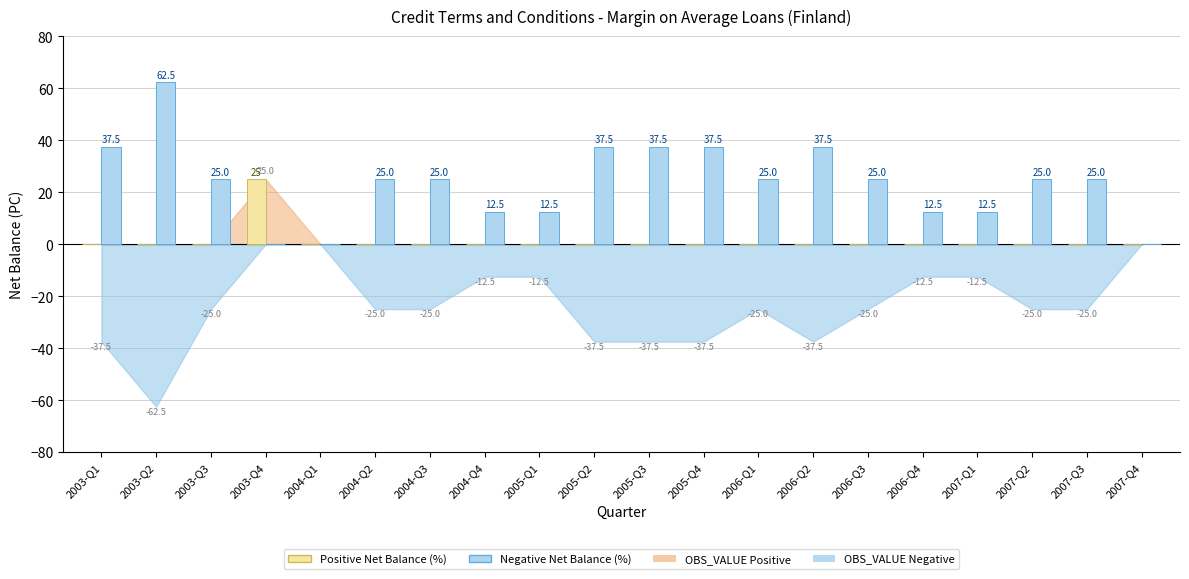

What is the total value across all series at 2003-Q1?

37.5